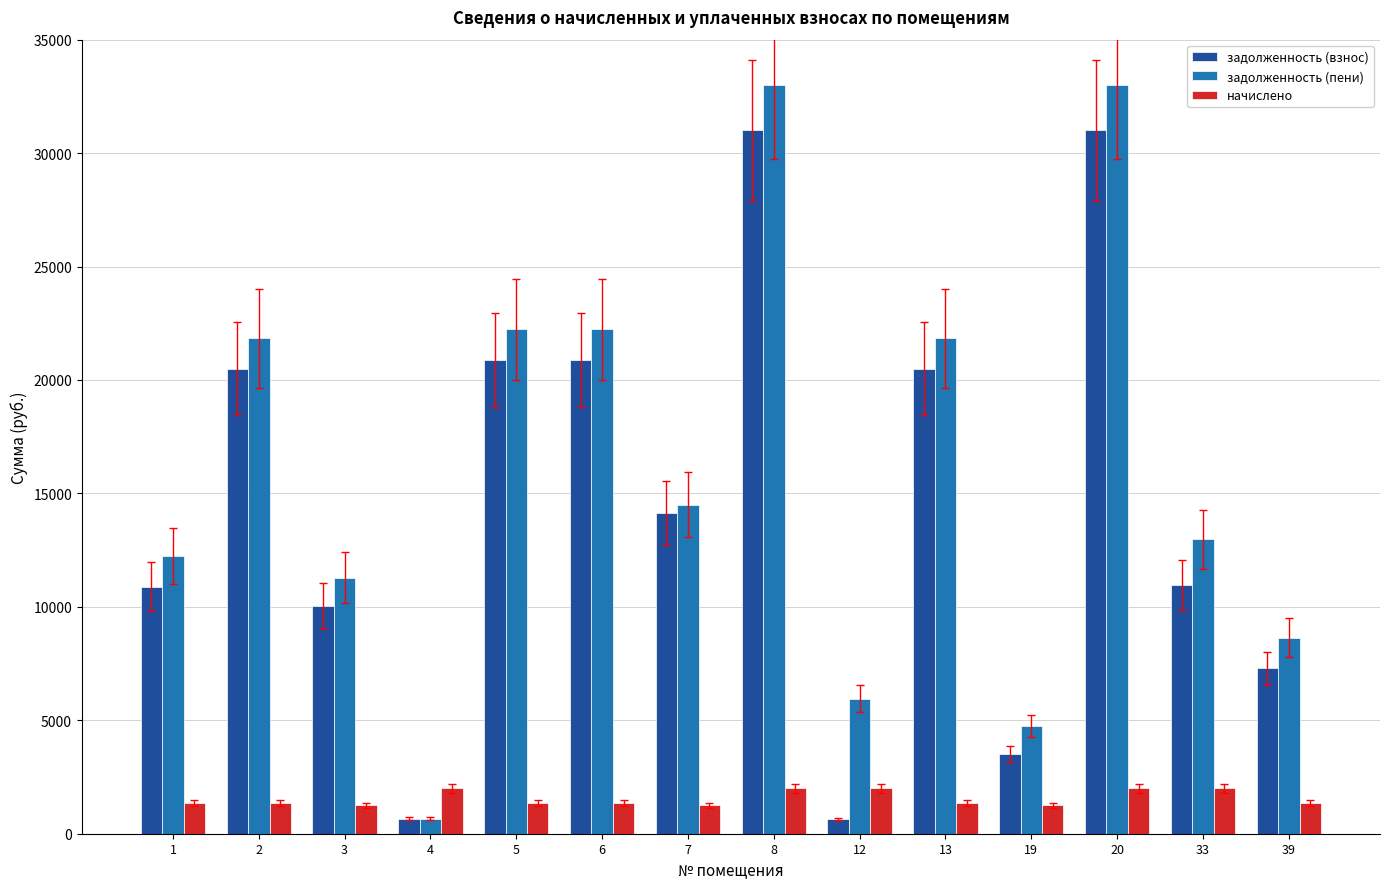

Is it true that начислено equals 2012.4 at 12?

True